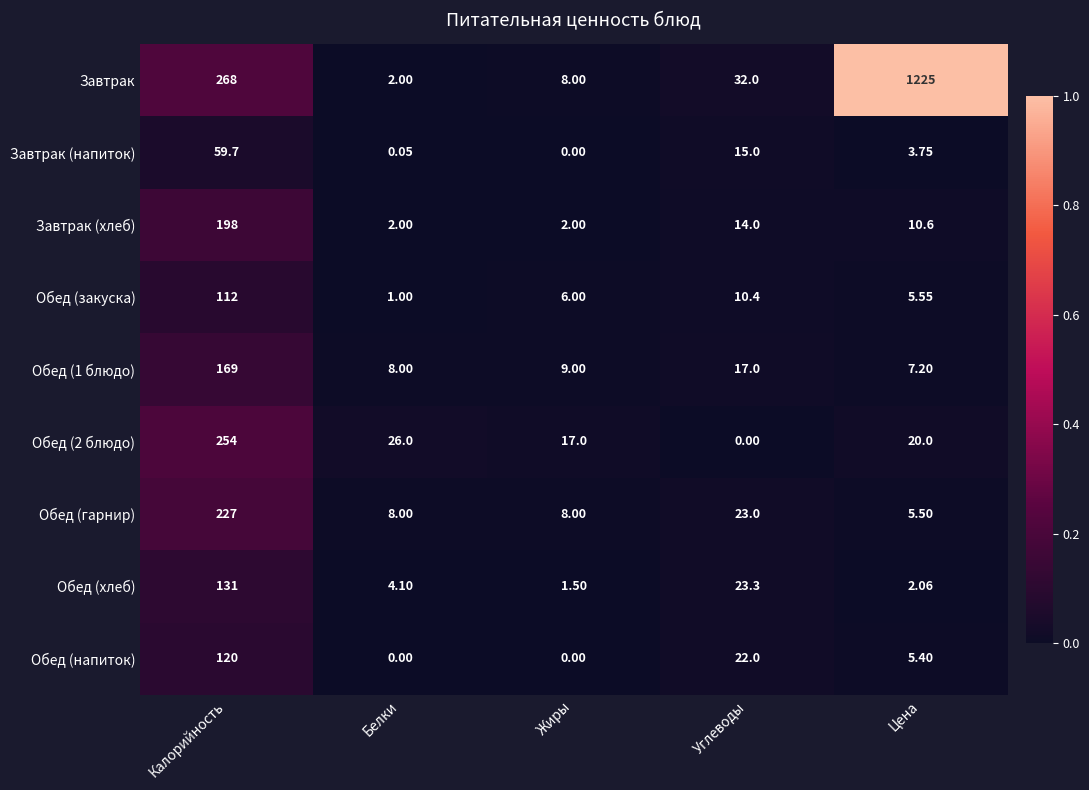

At which label is Завтрак (хлеб) closest to 100?

Углеводы